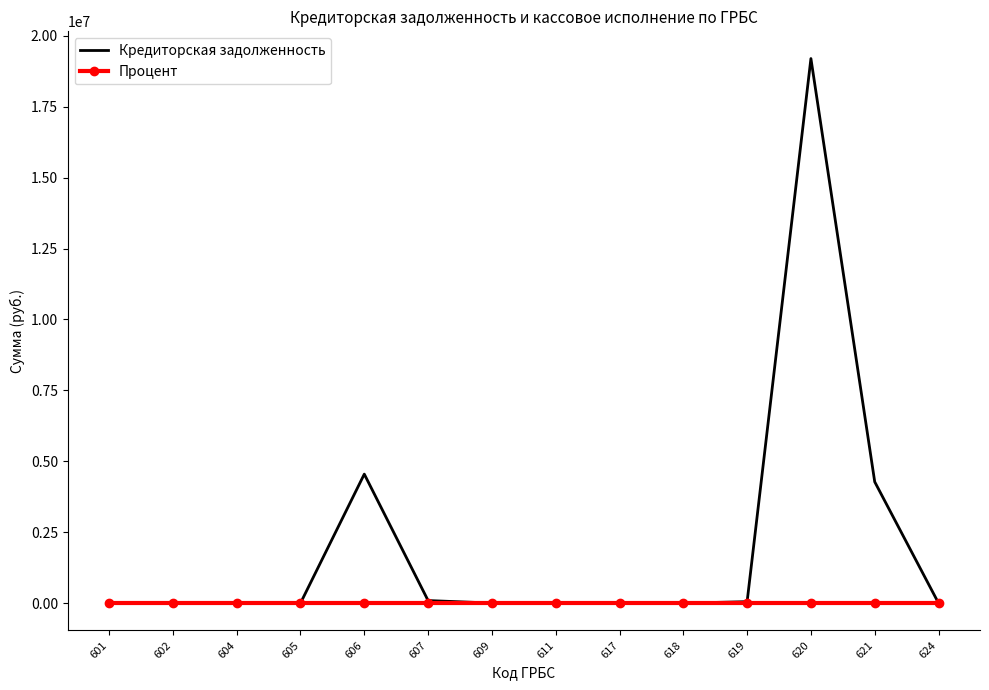

At 606, list the series in order from smallest to largest.

Процент, Кредиторская задолженность